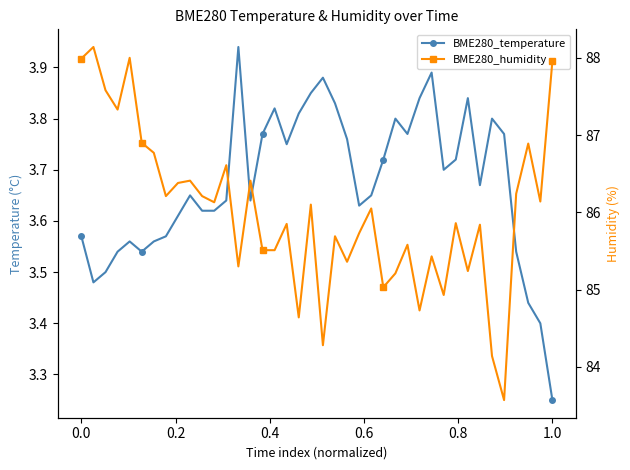

How many data points does each series have?

40